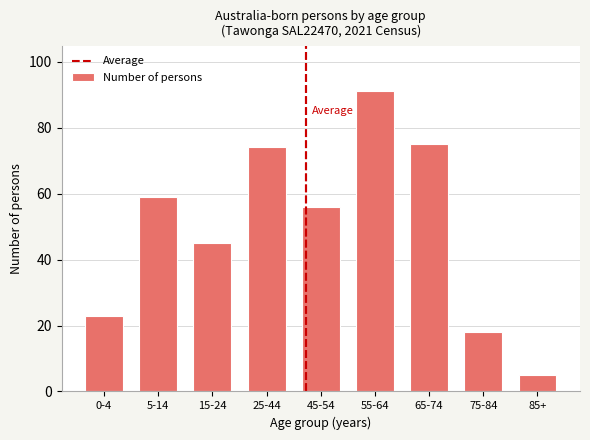

Reading left to right, list all the values displayed in this chart.

23	59	45	74	56	91	75	18	5